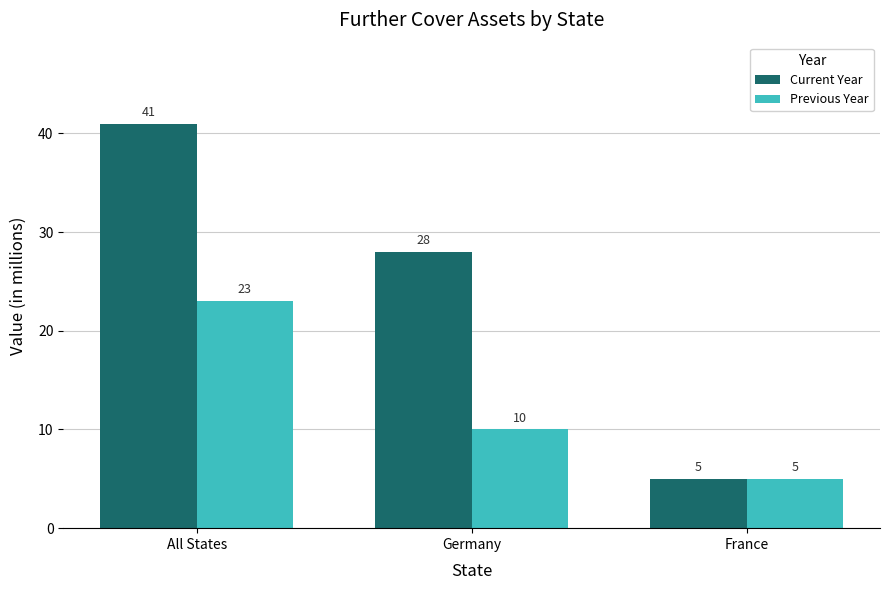

True or false: Current Year has a value of 41 at All States.

True